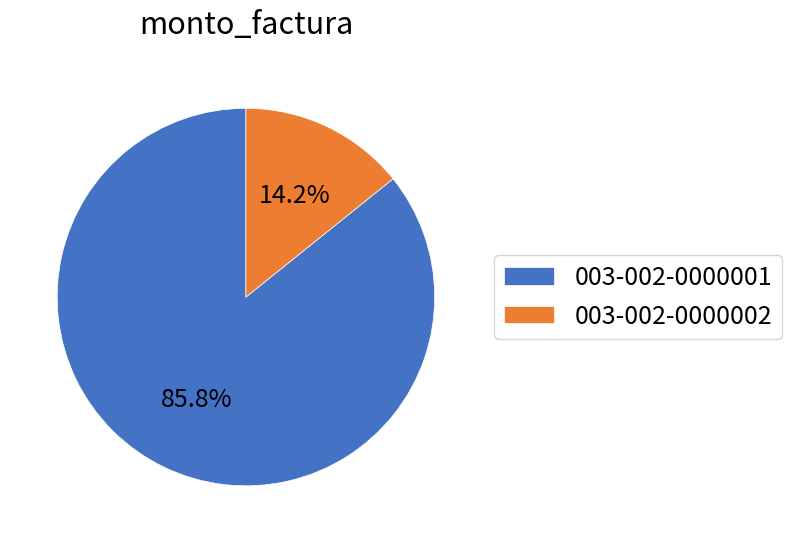

Which slice is the largest?

003-002-0000001